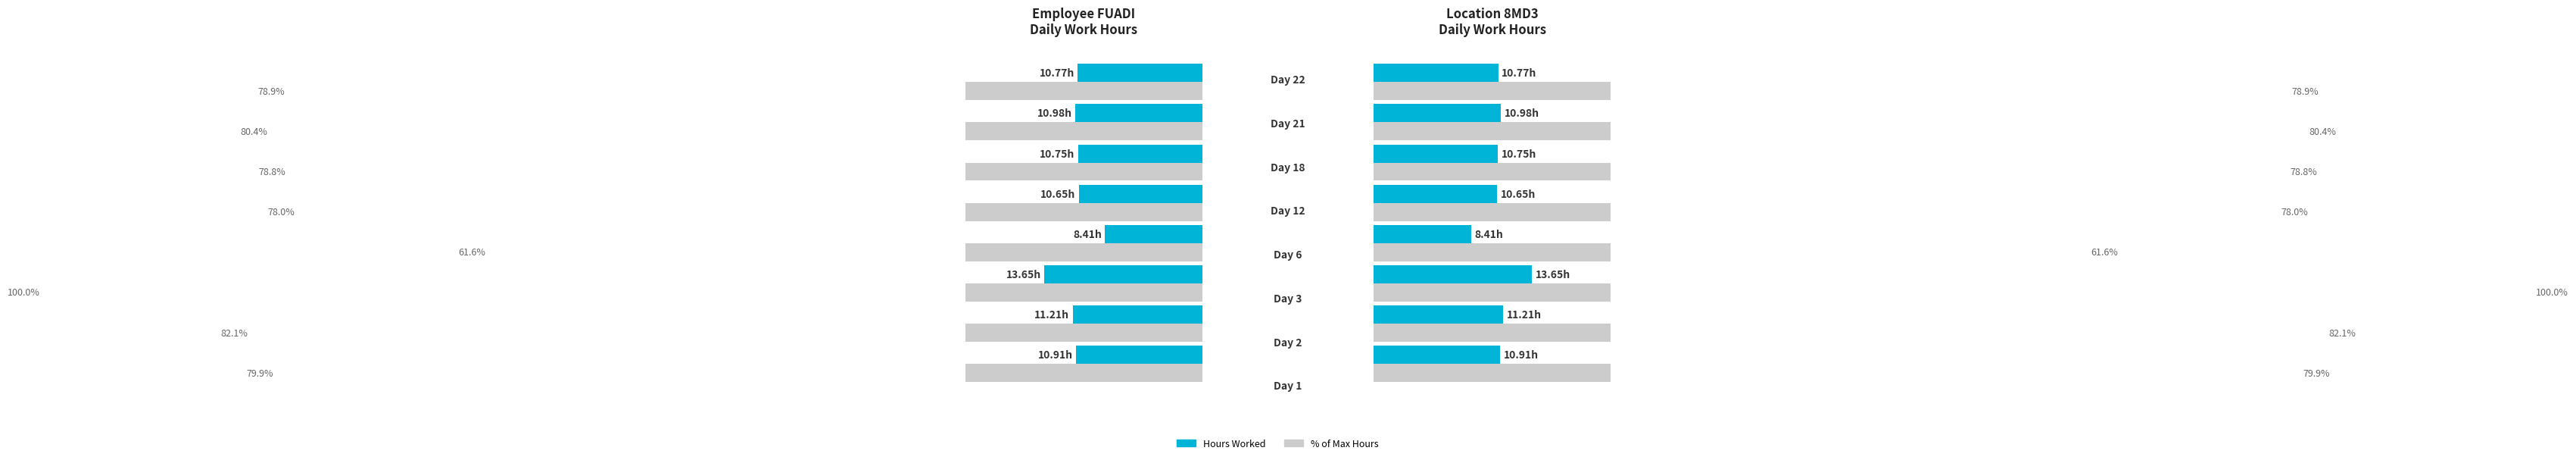

Between 6 and 0.0, which is larger?

6